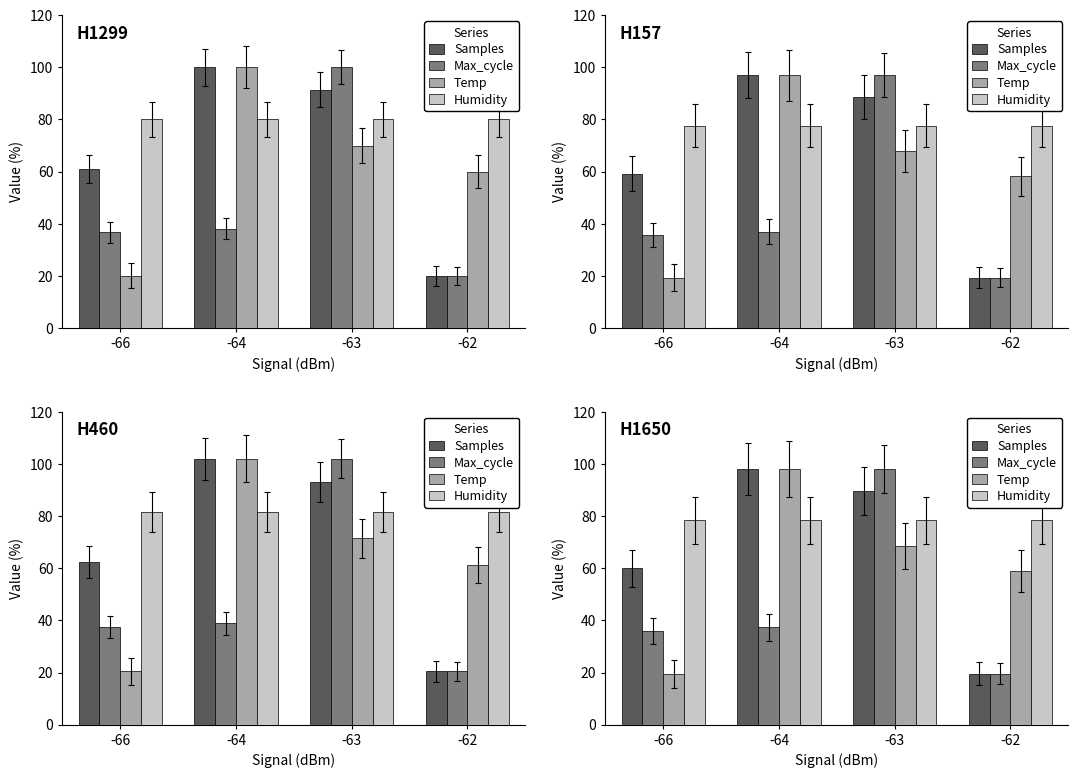

The value of Max_cycle at -64 is 23.4. True or false?

False